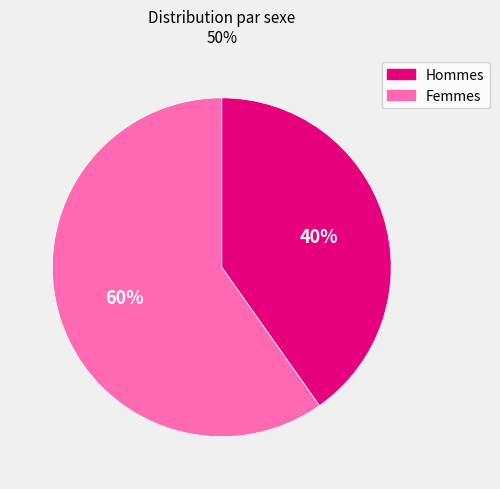

What percentage is the Femmes slice, to the nearest percent?

60%